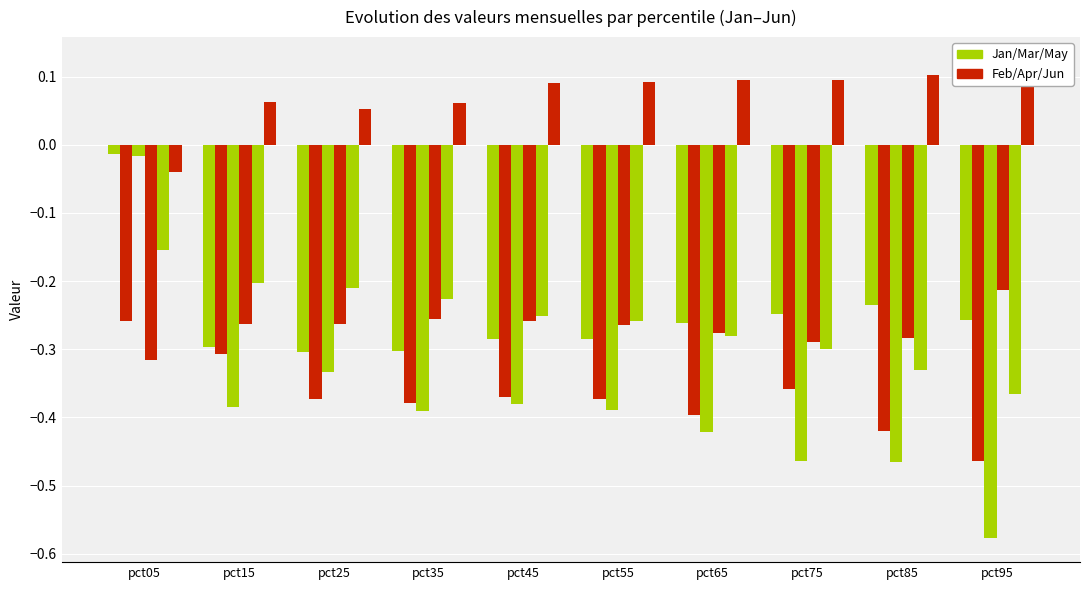

The value of Feb at pct65 is -0.7. True or false?

False